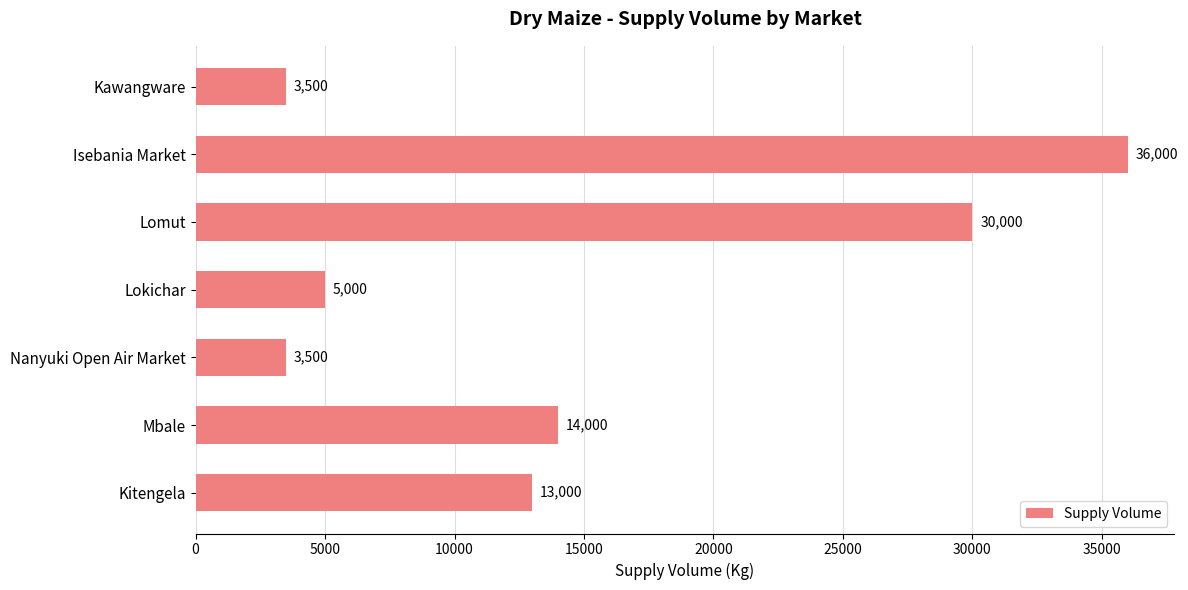

The chart shows a value of 3500 at Nanyuki Open Air Market. True or false?

True